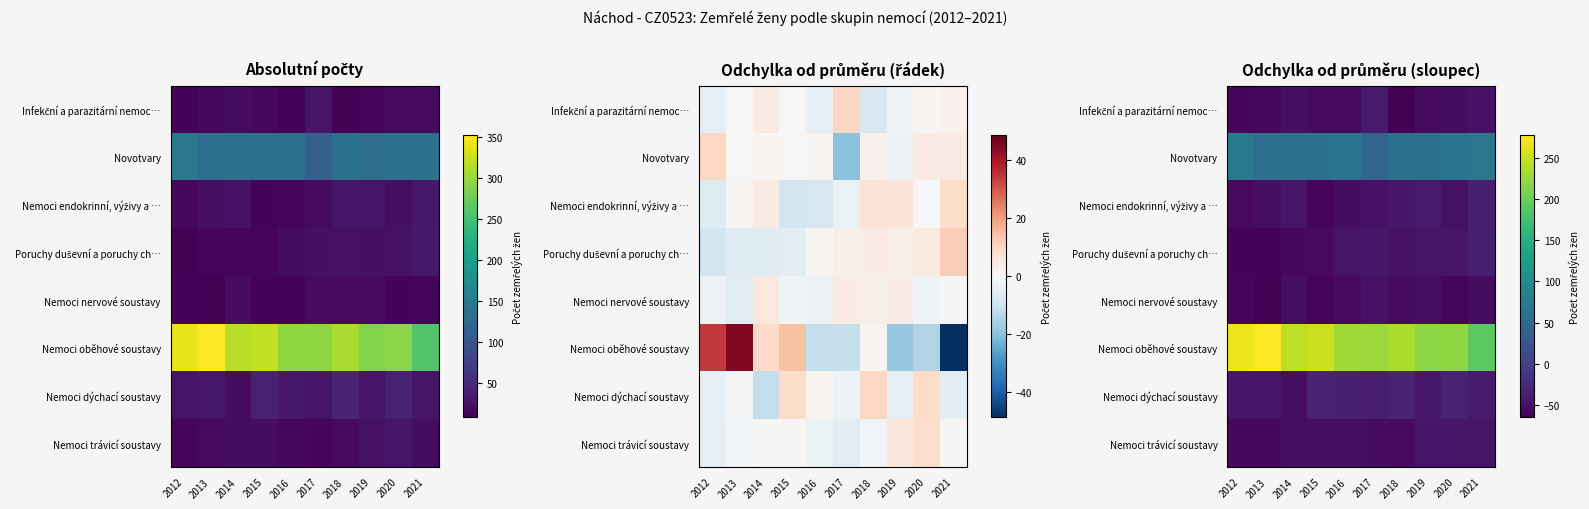

Which label corresponds to the largest value in the chart?

2013